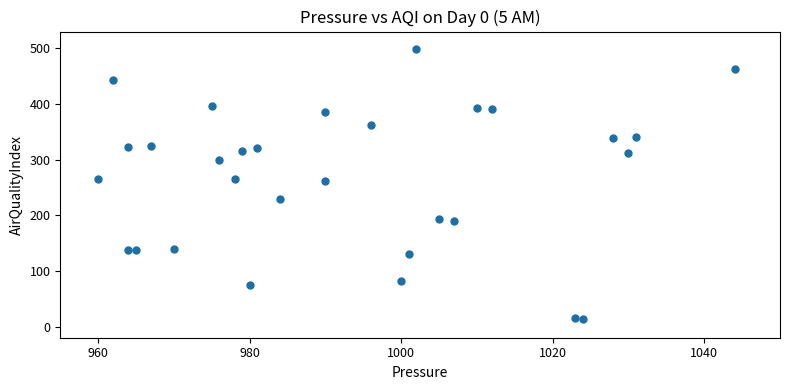

What is the range of Y values (max minus min)?

486